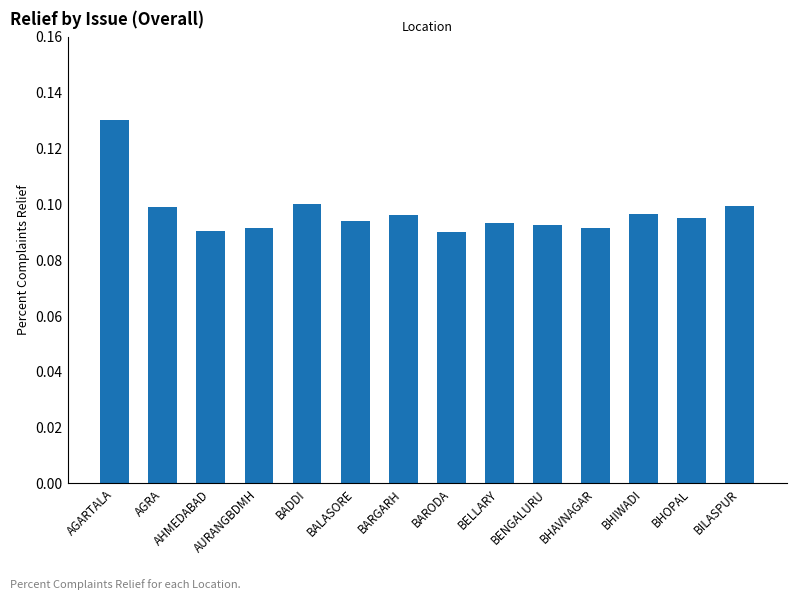

How many values are between 0 and 1?

14